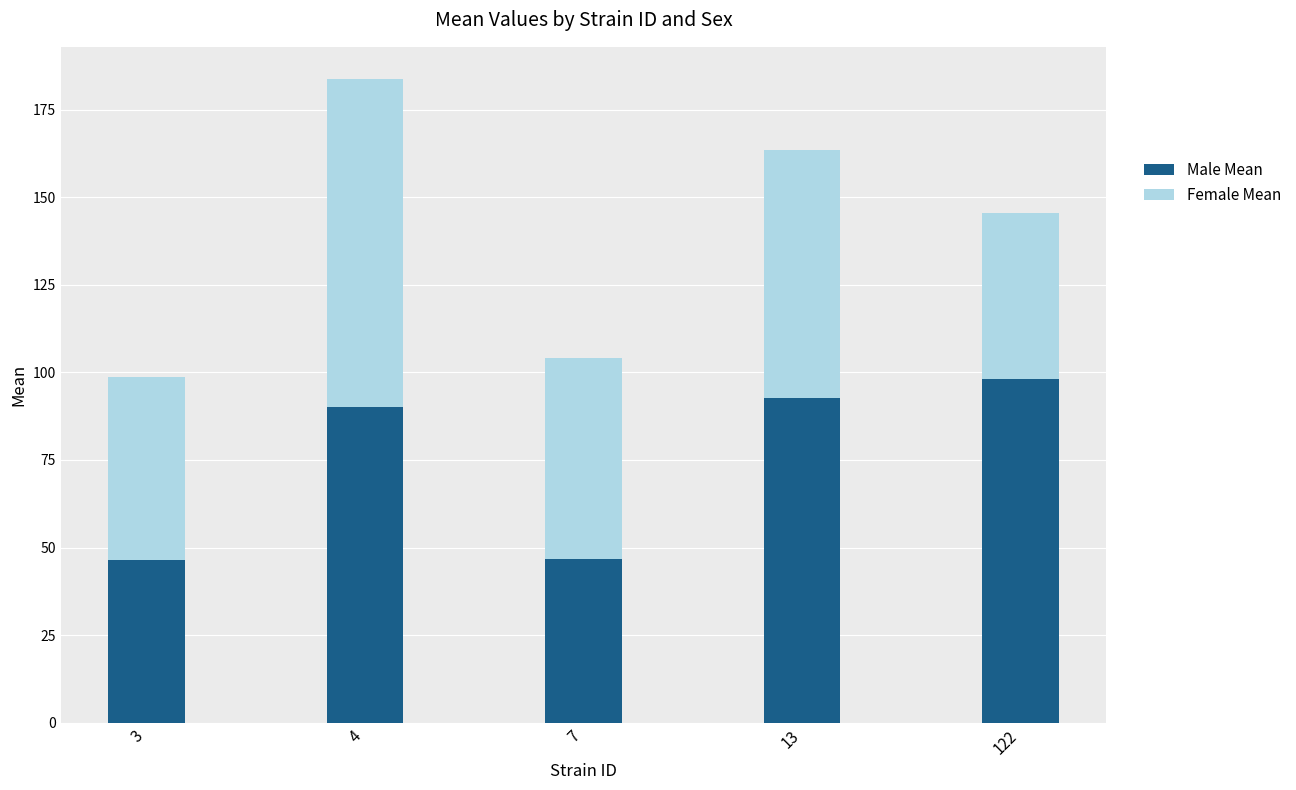

What is the average value of the Male Mean series?

74.8